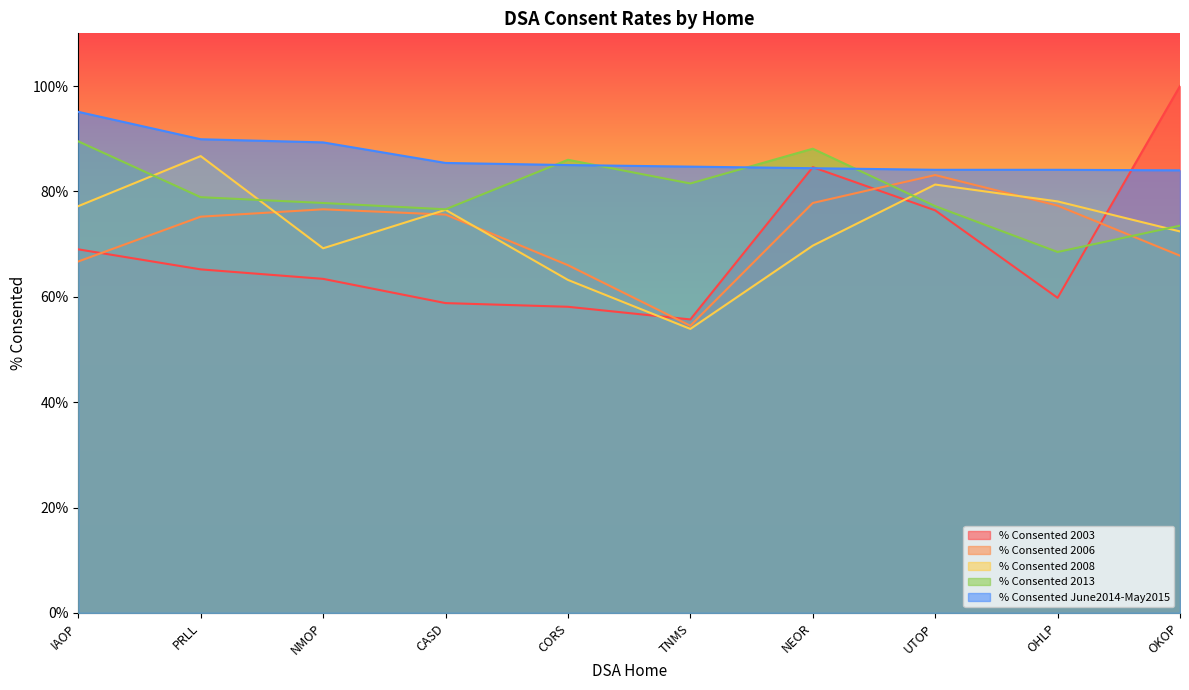

What is the sum of all % Consented 2008 values?

728.2